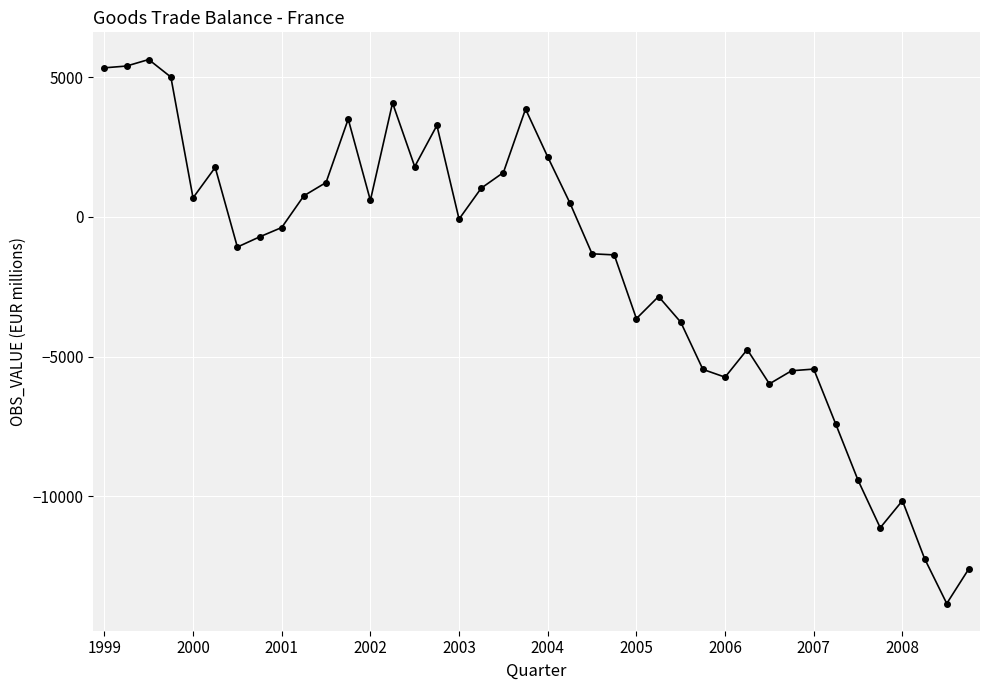

What is the sum of all values?

-76656